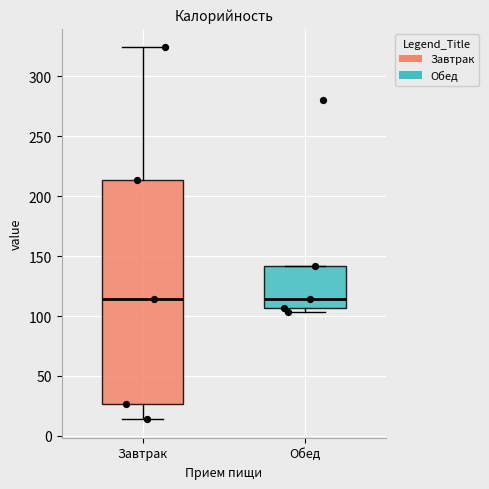

Reading left to right, transcribe this box plot: for each box, give where its median line is, the range the box spans, and where its two whiskers end, as read against the y-axis. The values are not printed on the chart, so give them approximately, as read against the axis.

Завтрак: median 115, box 25 to 215, whiskers 15 to 325
Обед: median 115, box 105 to 140, whiskers 105 (just below the box's lower edge) to 140